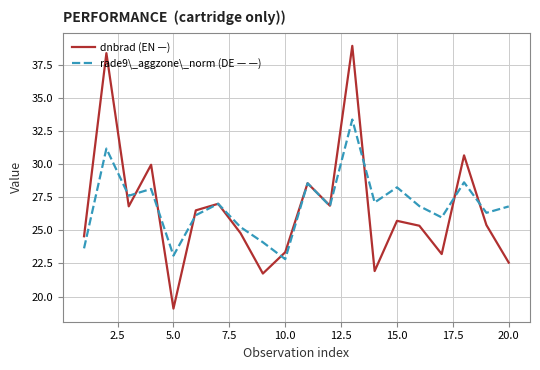

Which series has the widest spread of values?

dnbrad (EN —)